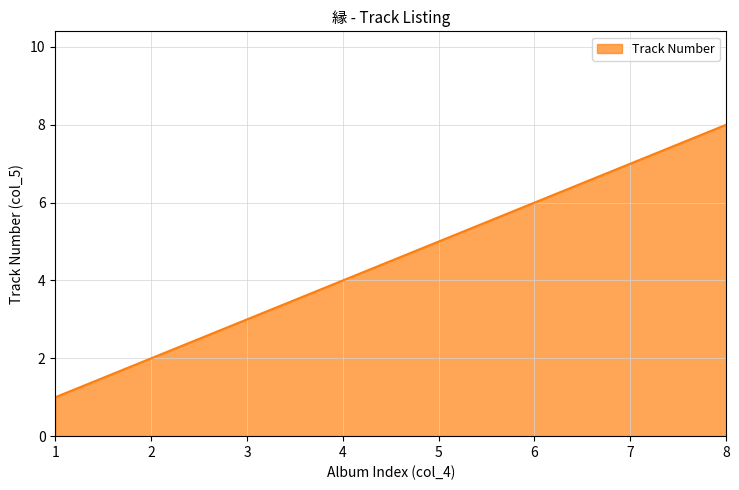

Does the chart display data point markers on the line(s)?

No